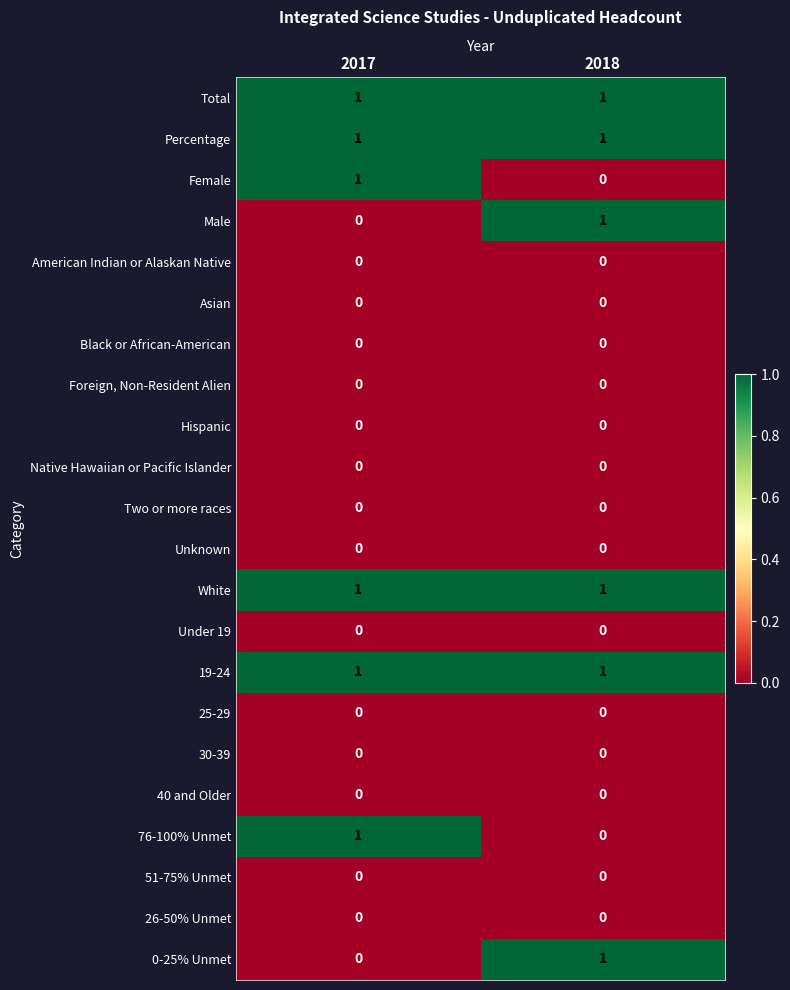

What is the total value across all series at 2017?

6